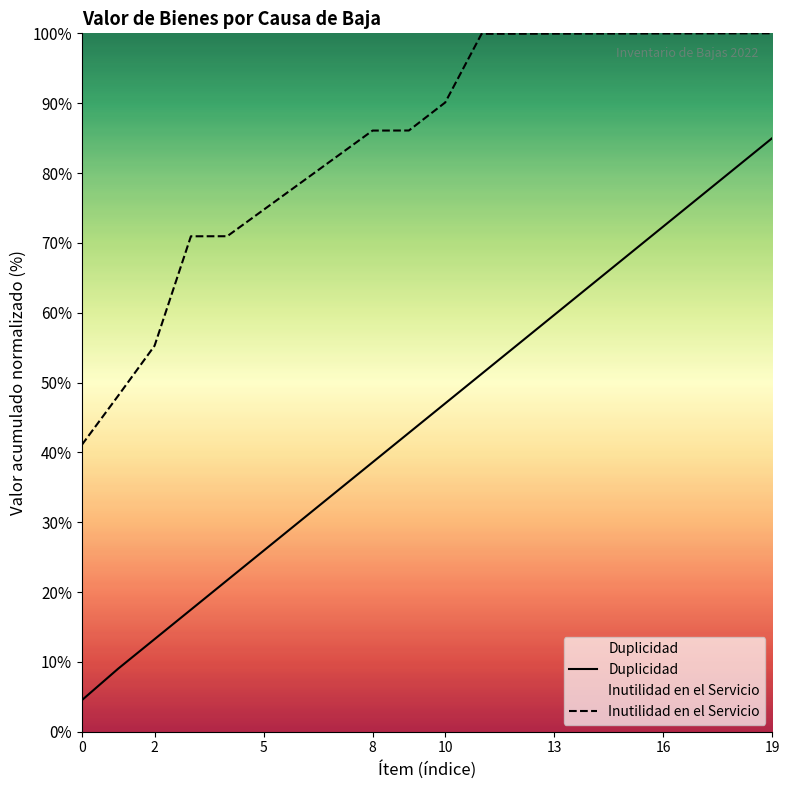

How many lines are shown in the chart?

2